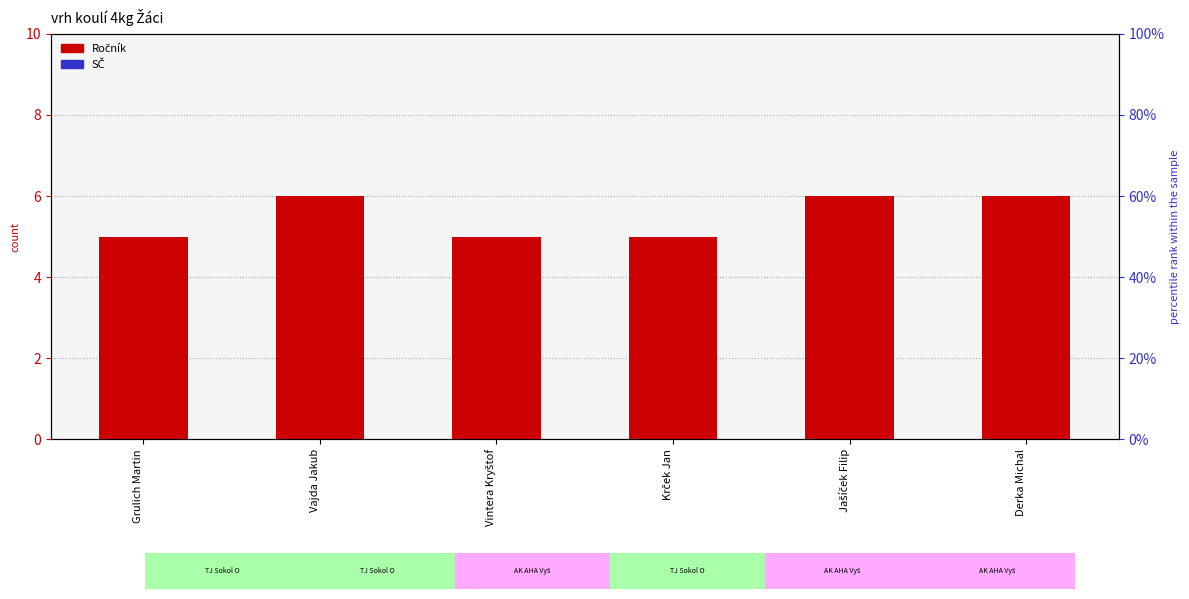

At which label does Ročník reach its minimum?

Grulich Martin